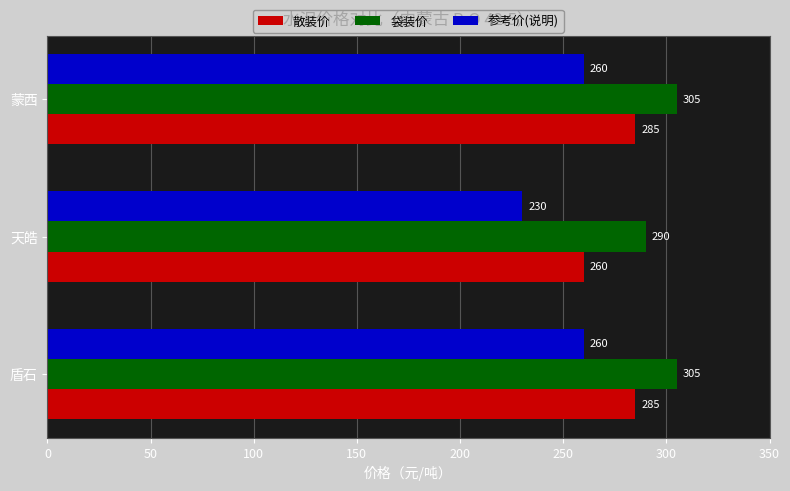

What is the maximum value shown in the chart?

305